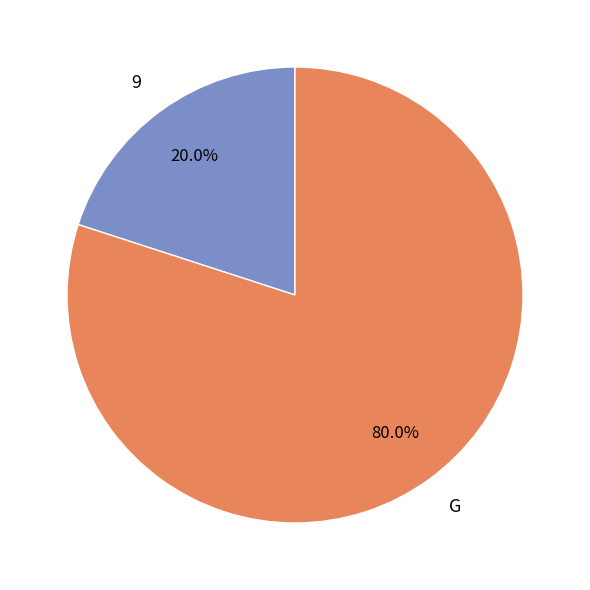

Which slice is the largest?

G